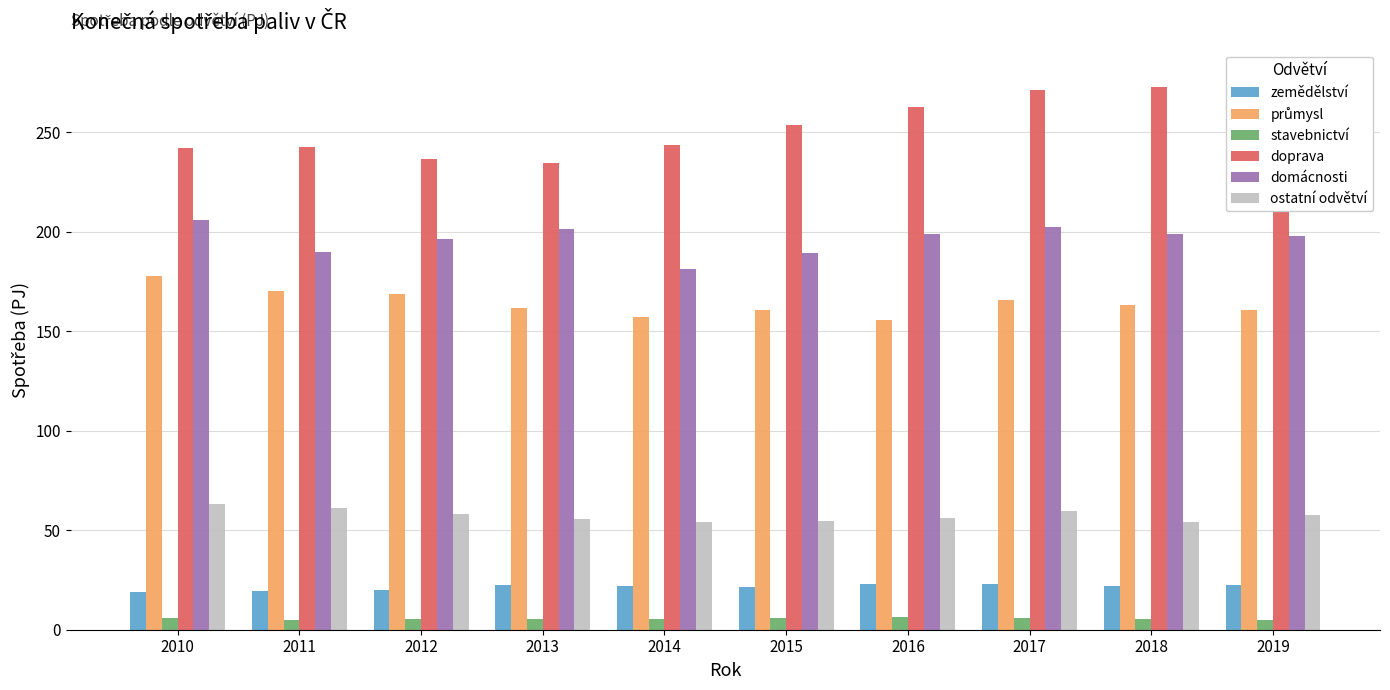

List the labels in order of ostatní odvětví value, largest first.

2010, 2011, 2017, 2012, 2019, 2016, 2013, 2015, 2018, 2014